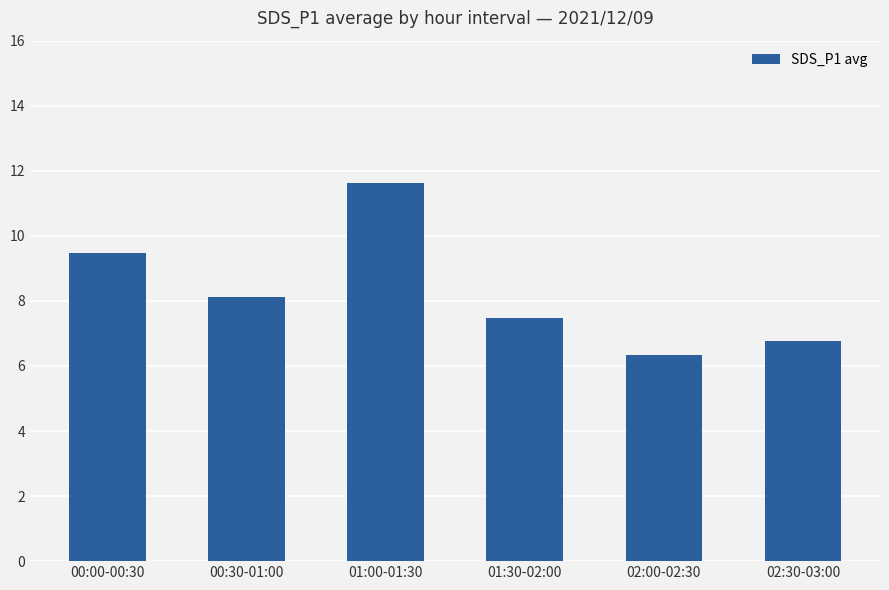

Rank the categories by value from highest to lowest.

01:00-01:30, 00:00-00:30, 00:30-01:00, 01:30-02:00, 02:30-03:00, 02:00-02:30